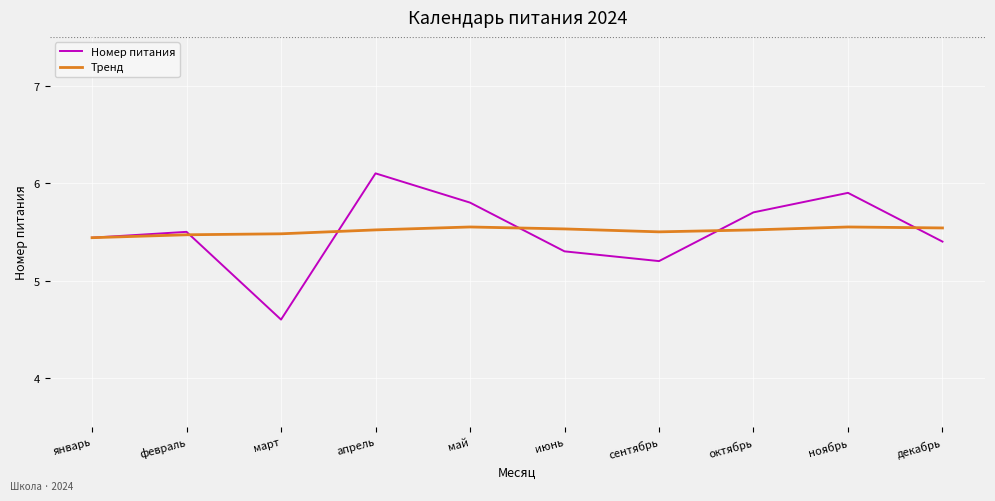

Is the value of Тренд at январь greater than the value of Номер питания at сентябрь?

Yes